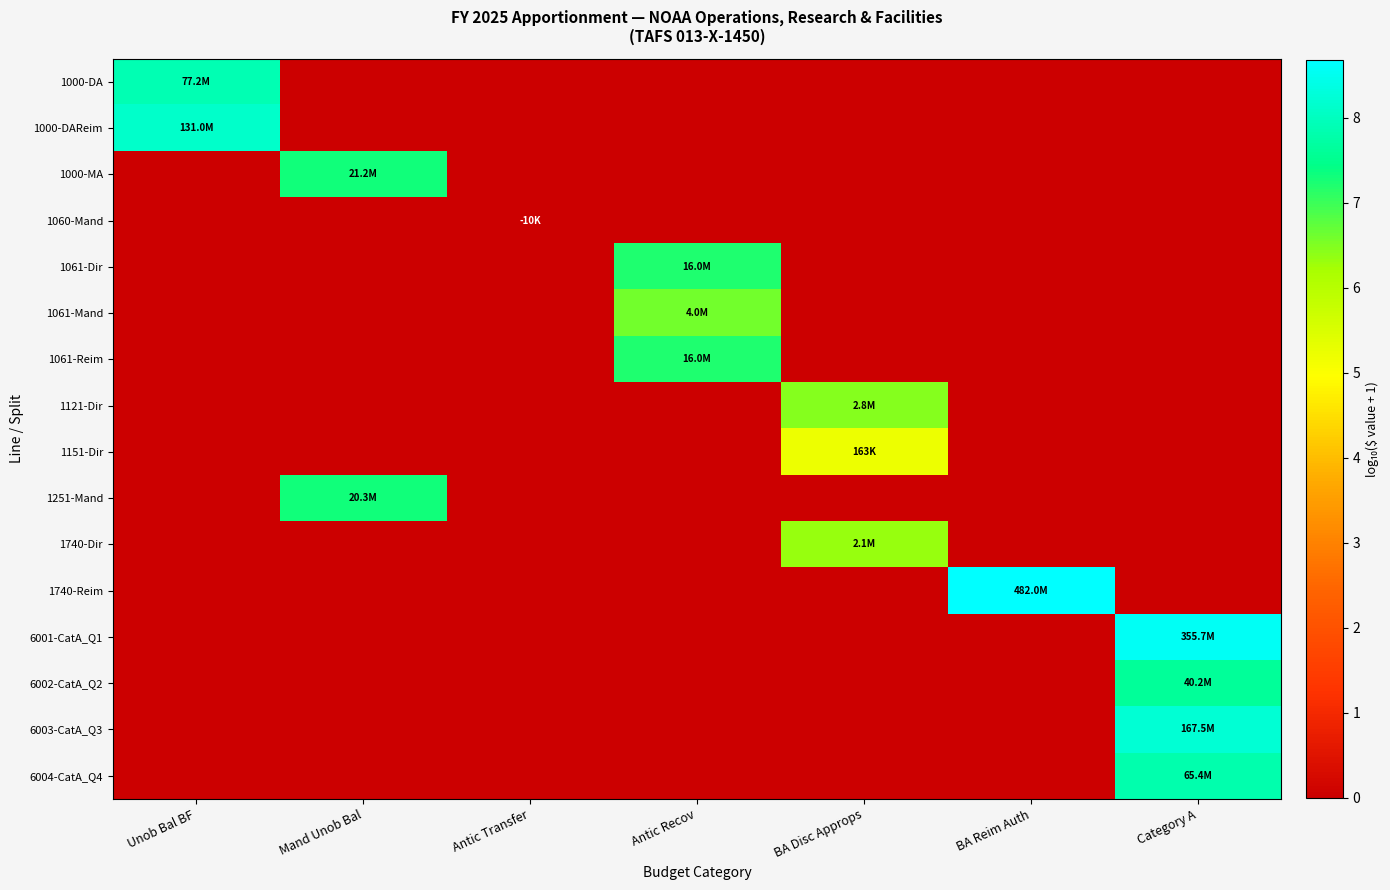

Rank the series at Category A from lowest to highest value.

1000-DA, 1000-DAReim, 1000-MA, 1060-Mand, 1061-Dir, 1061-Mand, 1061-Reim, 1121-Dir, 1151-Dir, 1251-Mand, 1740-Dir, 1740-Reim, 6002-CatA_Q2, 6004-CatA_Q4, 6003-CatA_Q3, 6001-CatA_Q1